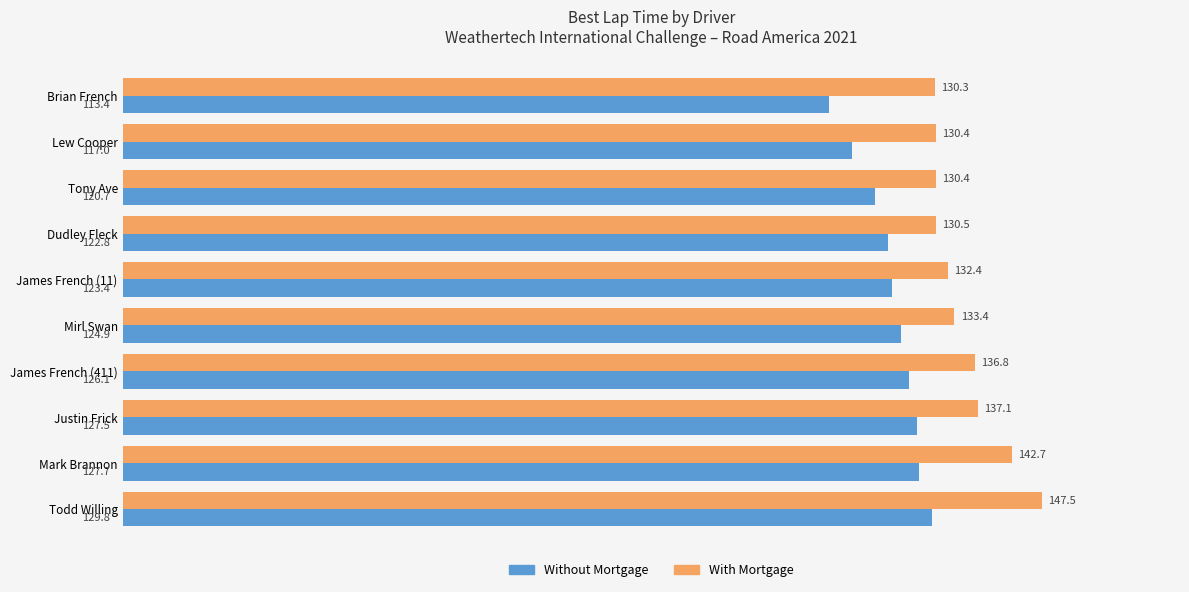

At which label is With Mortgage closest to 138?

Justin Frick